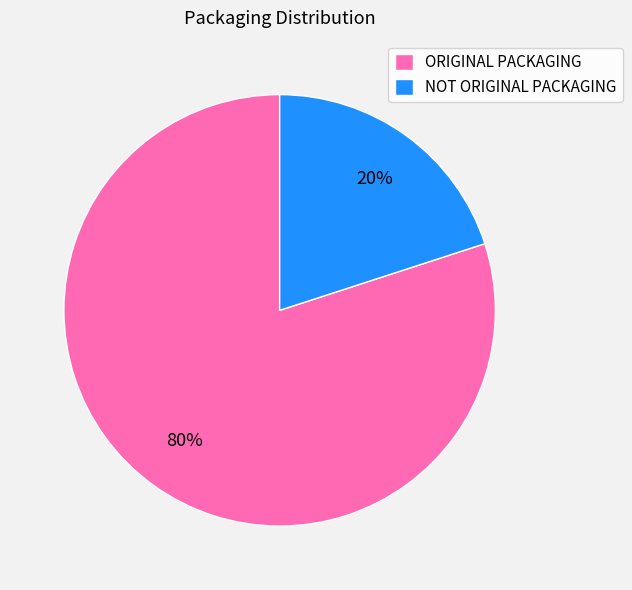

To the nearest percent, what portion does NOT ORIGINAL PACKAGING represent?

20%